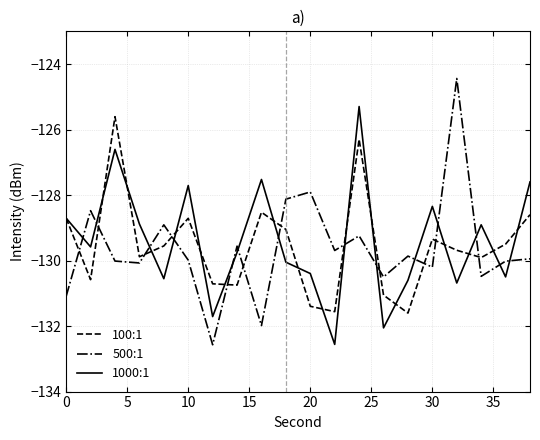

True or false: 500:1 and 100:1 intersect in this chart.

True